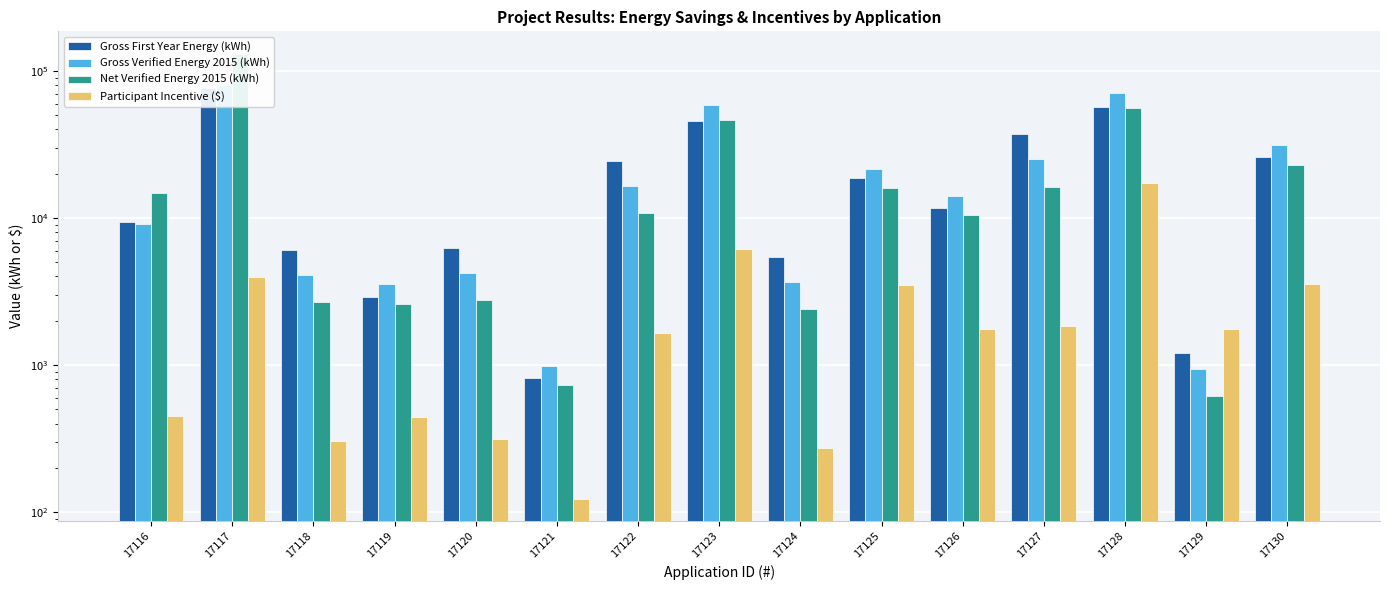

What is the total value across all series at 17122?

53308.9